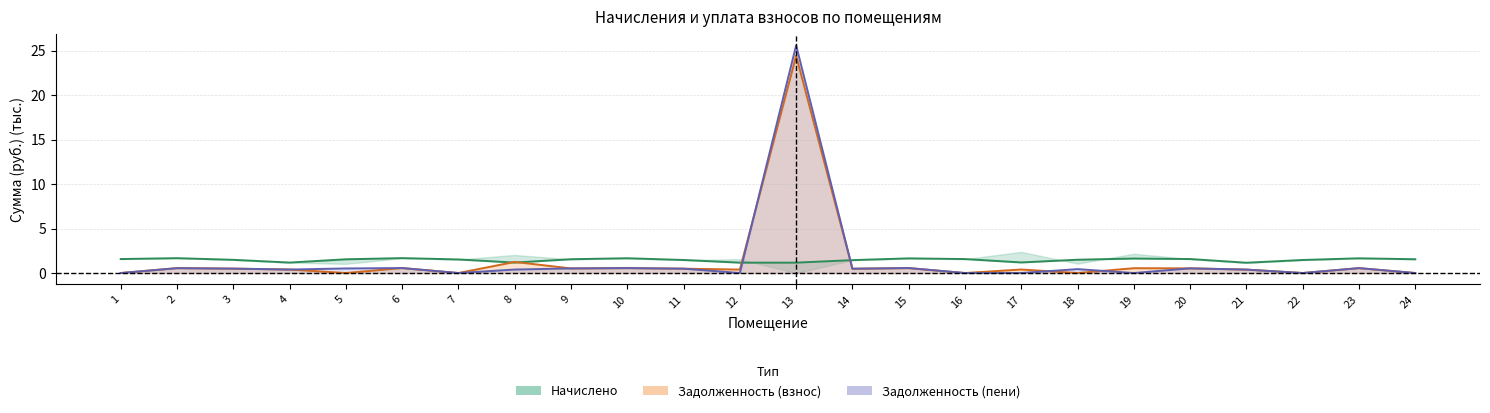

At which category is the sum across all series the highest?

13